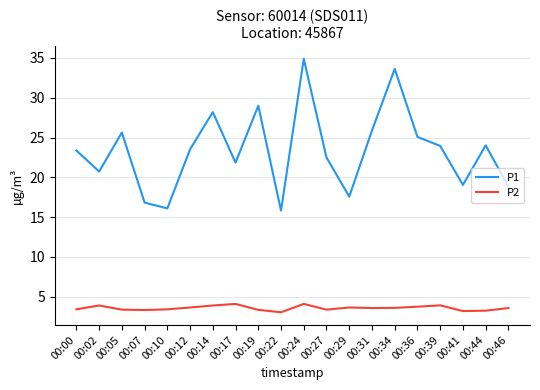

The P2 series shows 0.7 at 00:07. True or false?

False